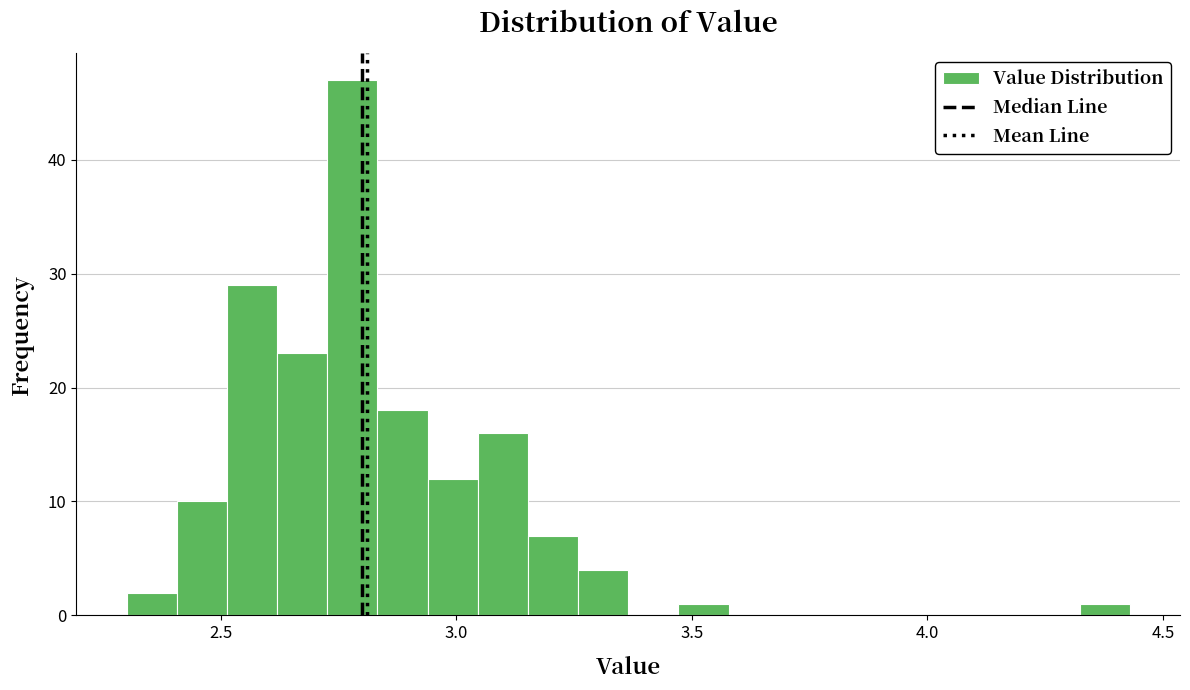

Around what value on the x-axis is the tallest bar? Give the approximate position of its centre, as read against the axis.

2.80